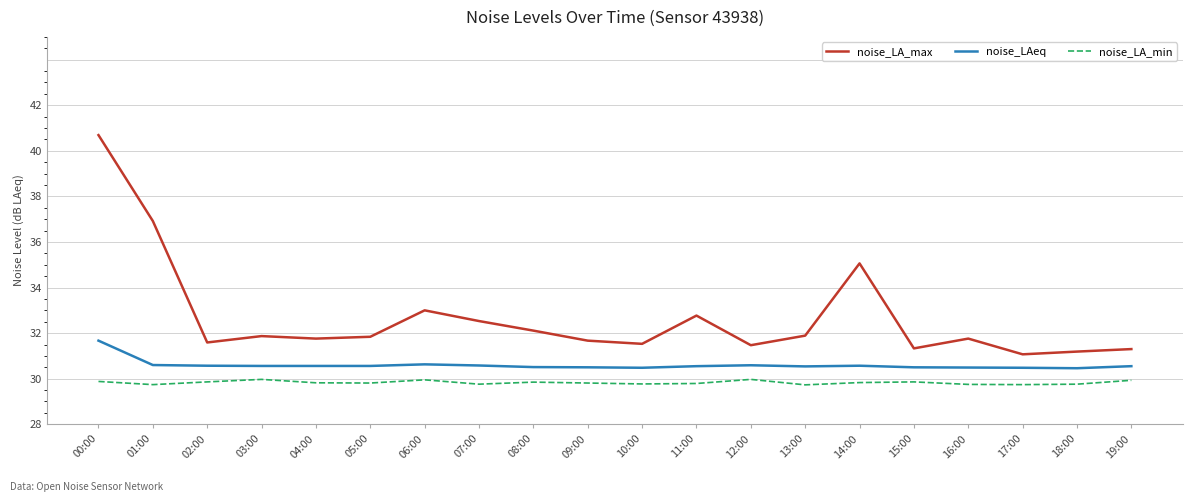

What position from the right is 16:00?

4